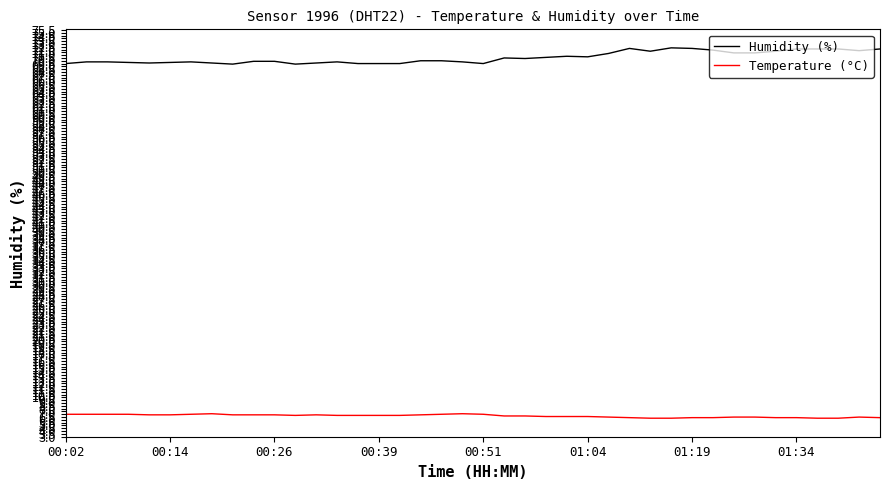

True or false: Humidity (%) and Temperature (°C) cross at least once.

False